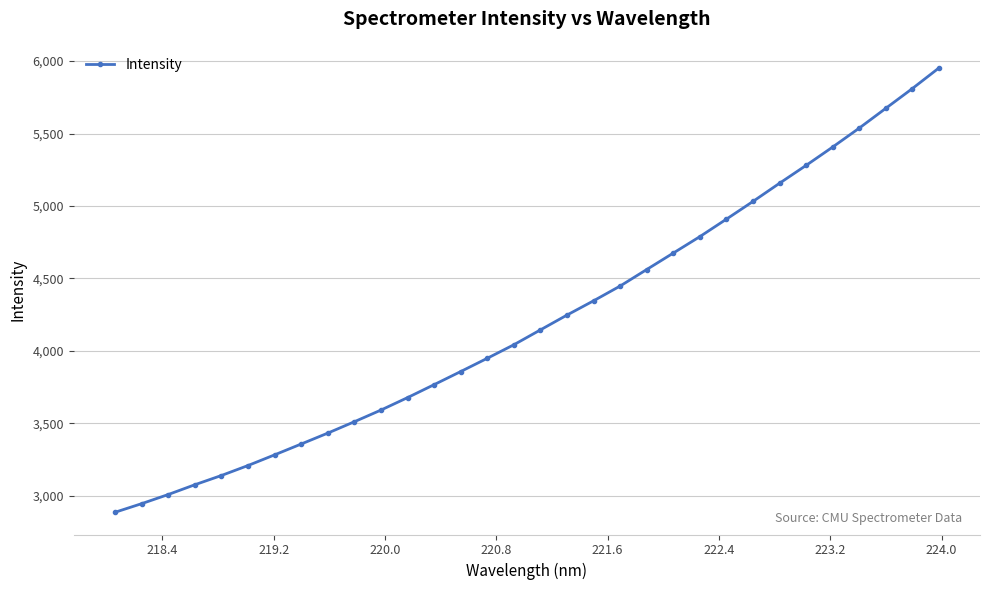

What is the smallest value displayed?

2885.0